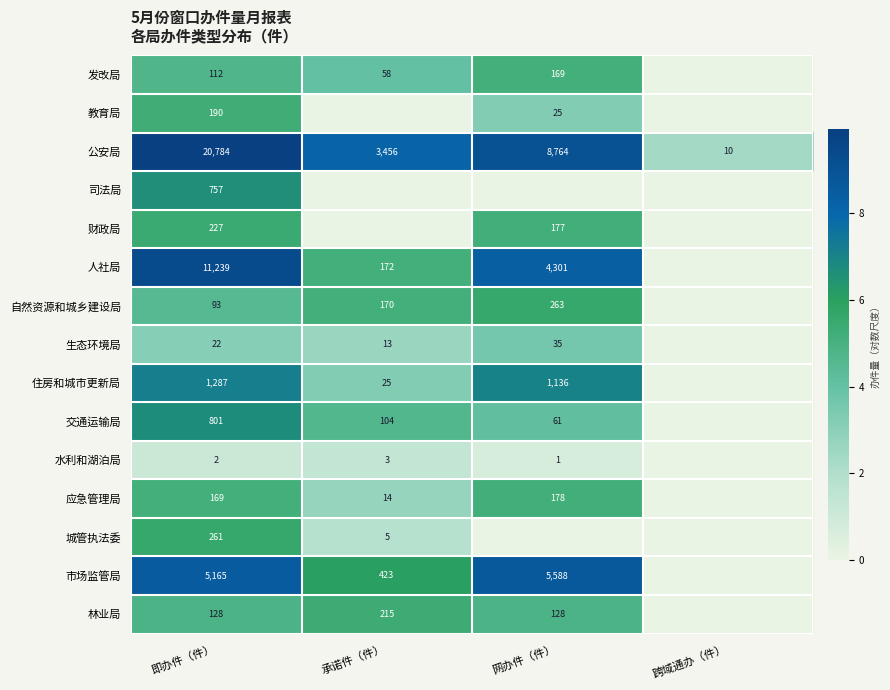

The 财政局 series shows 329 at 即办件（件）. True or false?

False